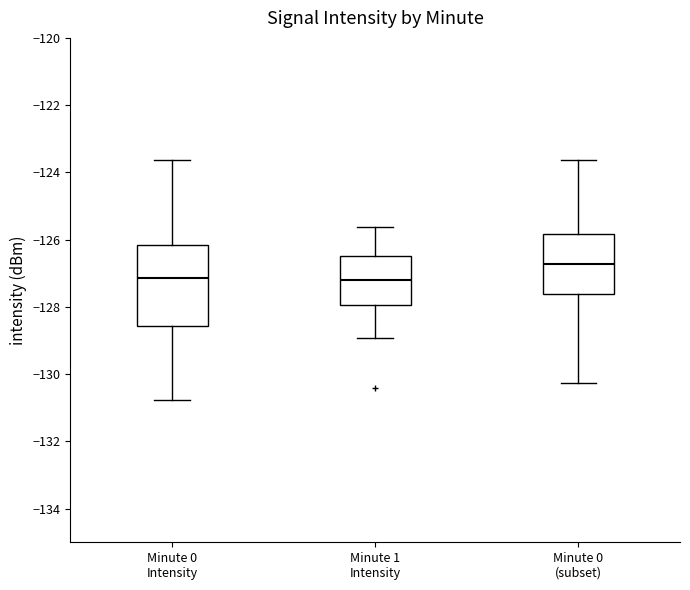

Which box is the tallest, from its lower edge to its upper edge?

Minute 0 Intensity